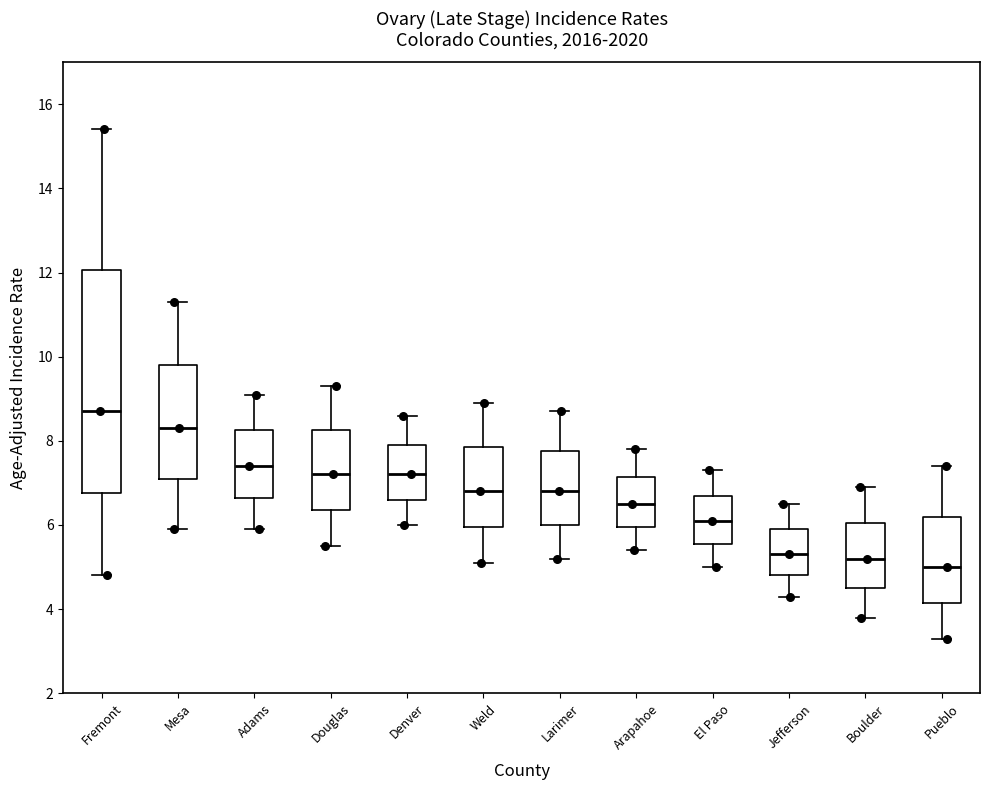

Where is the lower edge of the box for Adams on the y-axis? The values are not printed on the chart, so give them approximately, as read against the axis.

6.6